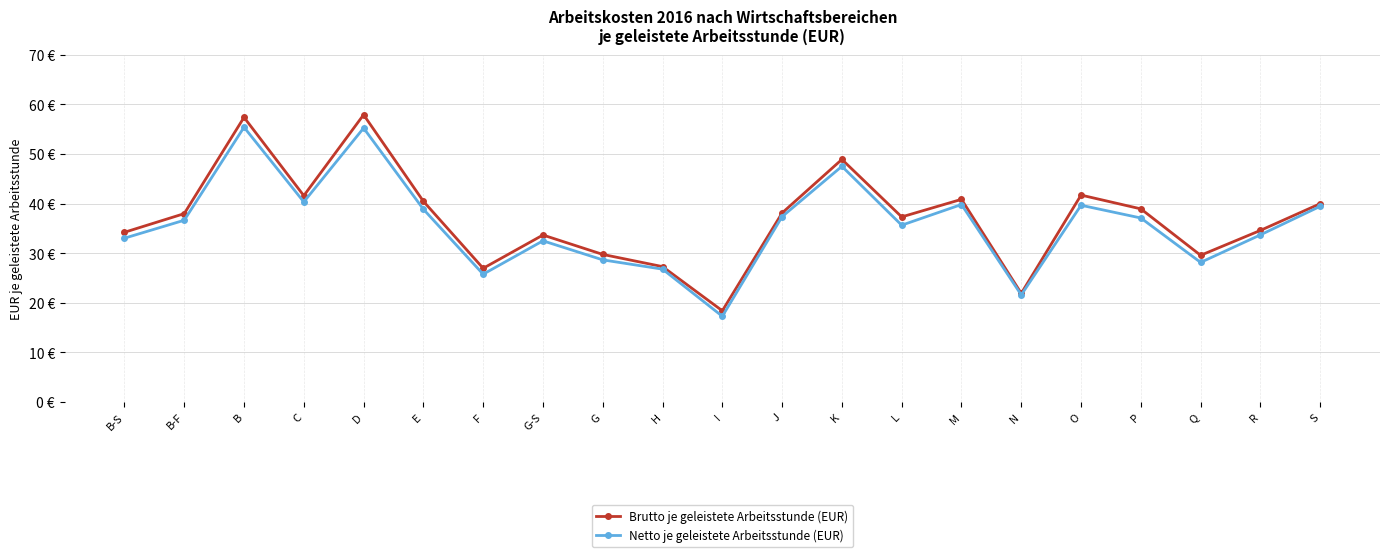

What are all the series names shown in the legend?

Brutto je geleistete Arbeitsstunde (EUR), Netto je geleistete Arbeitsstunde (EUR)